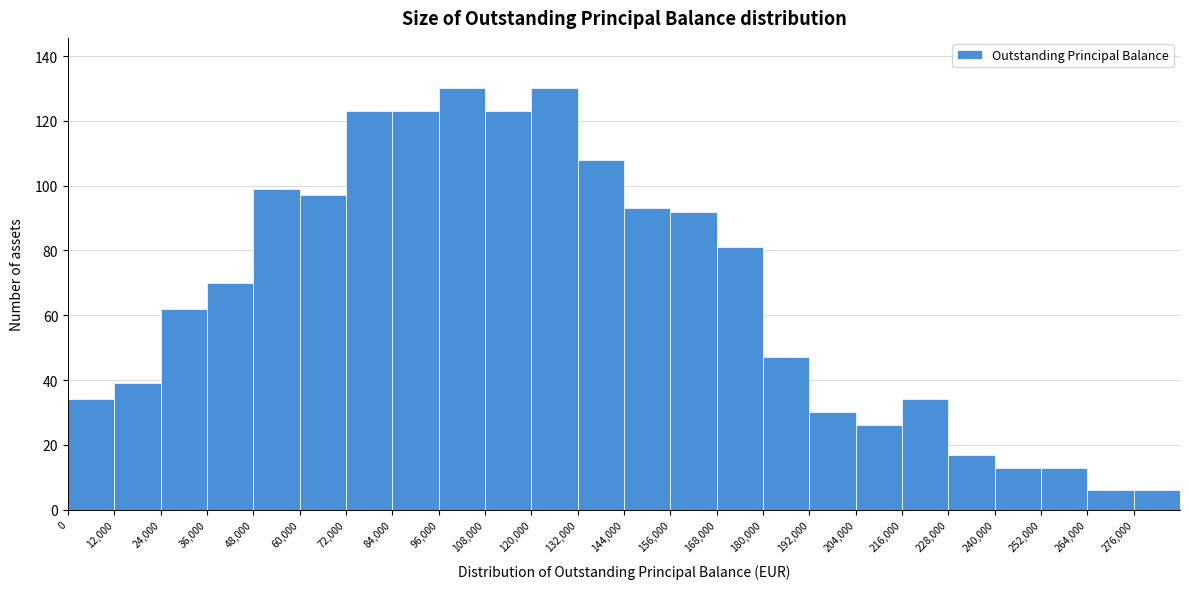

Reading left to right, transcribe this chart: for each bar, give the range it covers on the x-axis and its height. The values are not printed on the chart, so give them approximately, as read against the axis.

0 to 12000: 34
12000 to 24000: 40
24000 to 36000: 62
36000 to 48000: 70
48000 to 60000: 100
60000 to 72000: 98
72000 to 84000: 124
84000 to 96000: 124
96000 to 108000: 130
108000 to 120000: 124
120000 to 132000: 130
132000 to 144000: 108
144000 to 156000: 94
156000 to 168000: 92
168000 to 180000: 82
180000 to 192000: 48
192000 to 204000: 30
204000 to 216000: 26
216000 to 228000: 34
228000 to 240000: 18
240000 to 252000: 14
252000 to 264000: 14
264000 to 276000: 6
276000 to 288000: 6